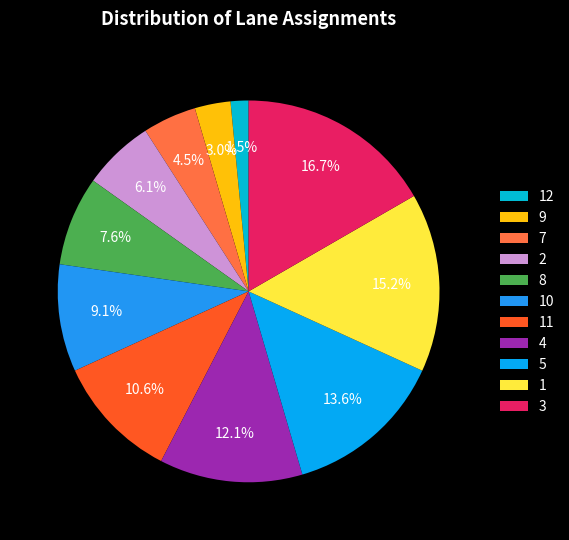

To the nearest percent, what is the combined percentage of 12 and 1?

17%